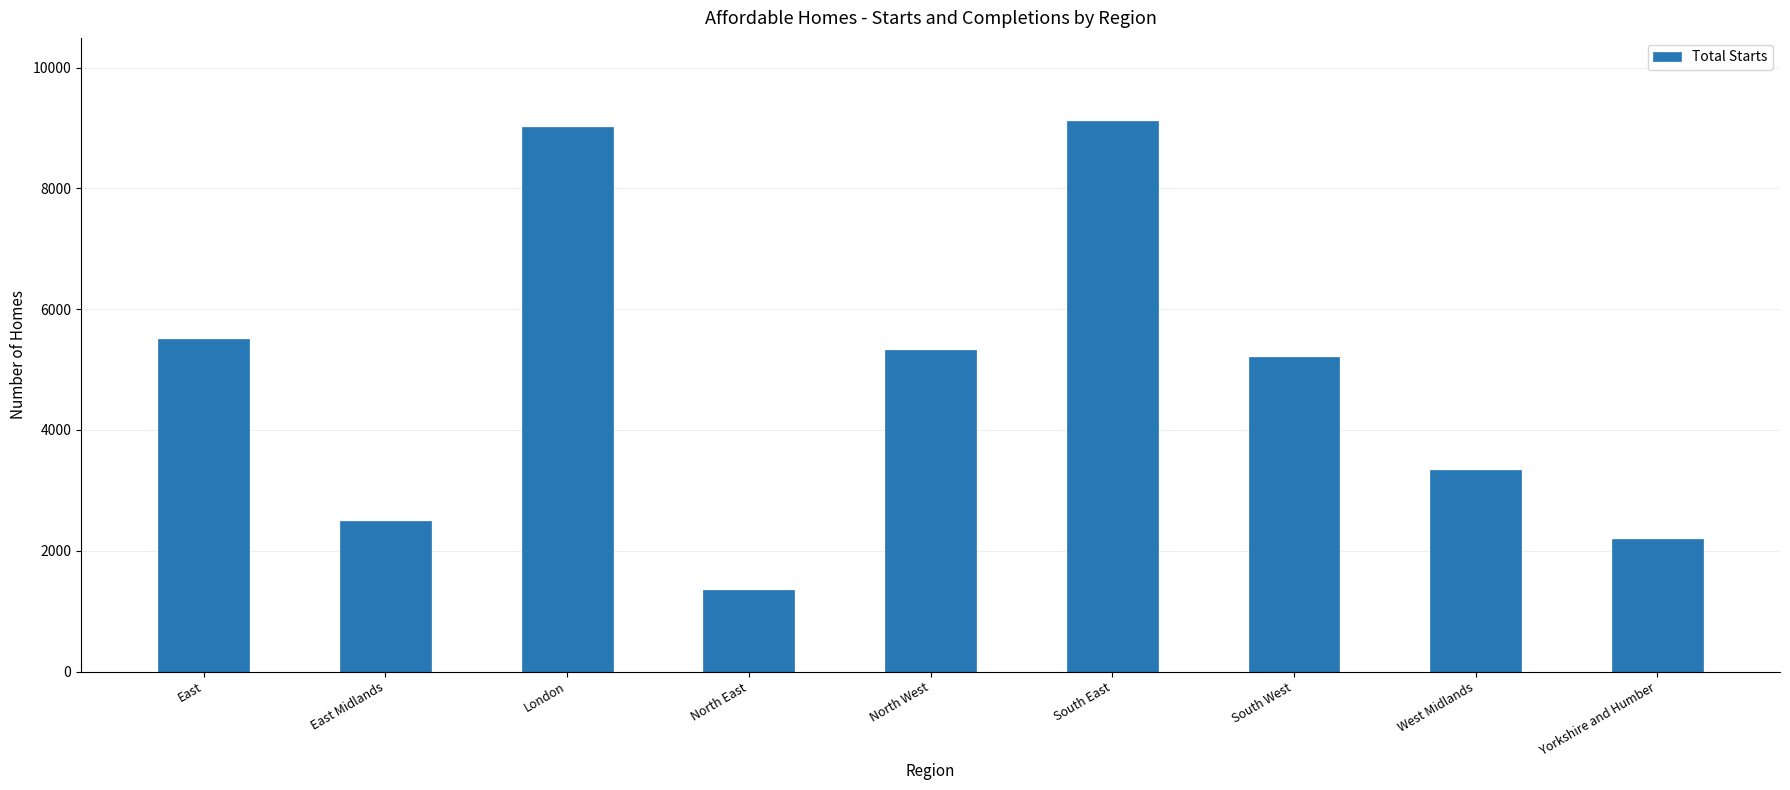

Reading right to left, list all the values displayed in this chart.

2189	3345	5216	9125	5321	1354	9024	2492	5506